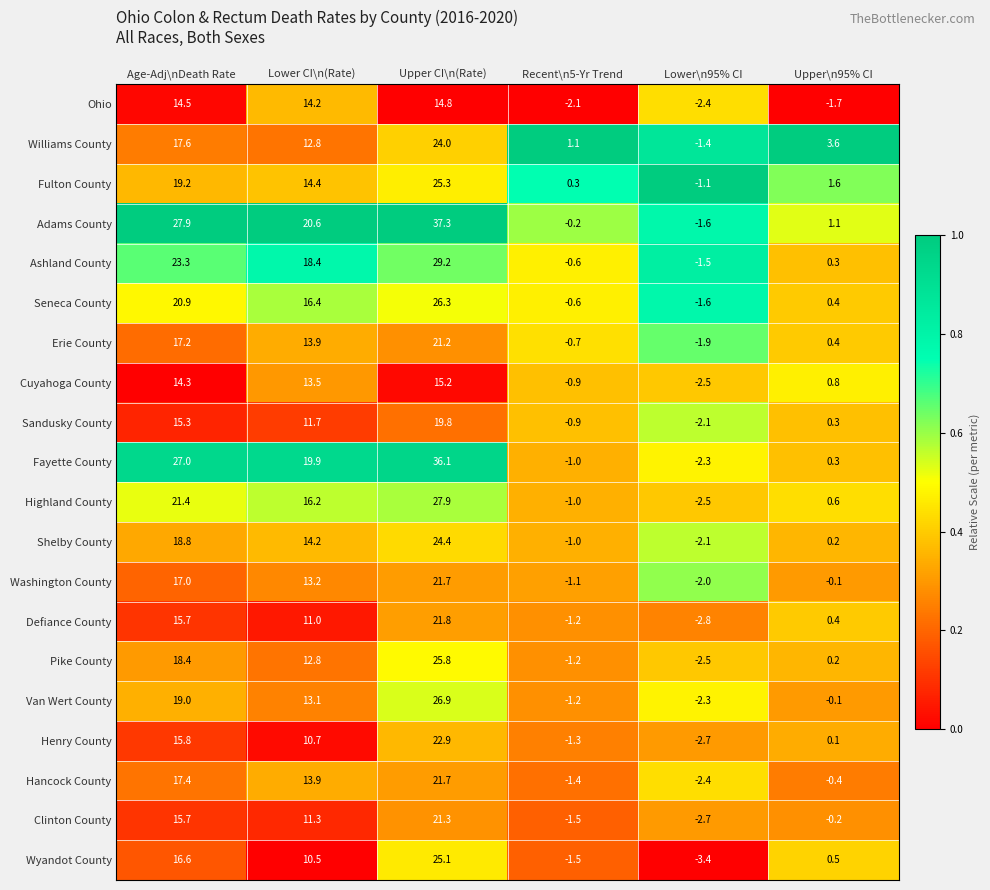

Which series has the widest spread of values?

Adams County